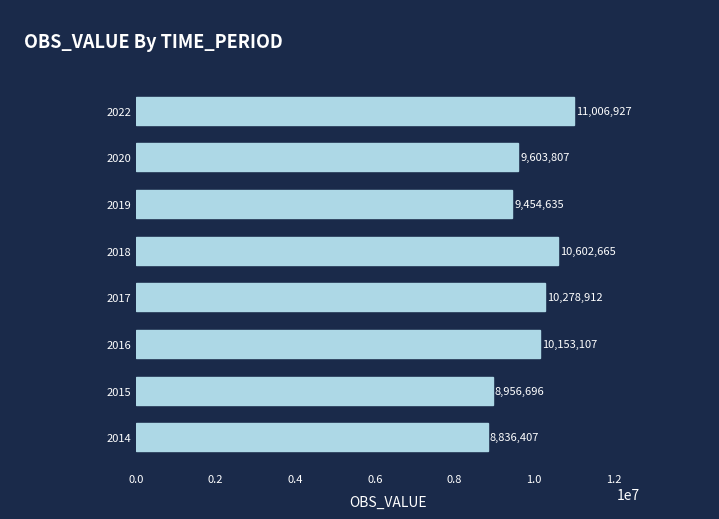

What is the difference between the maximum and second lowest values?

2050231